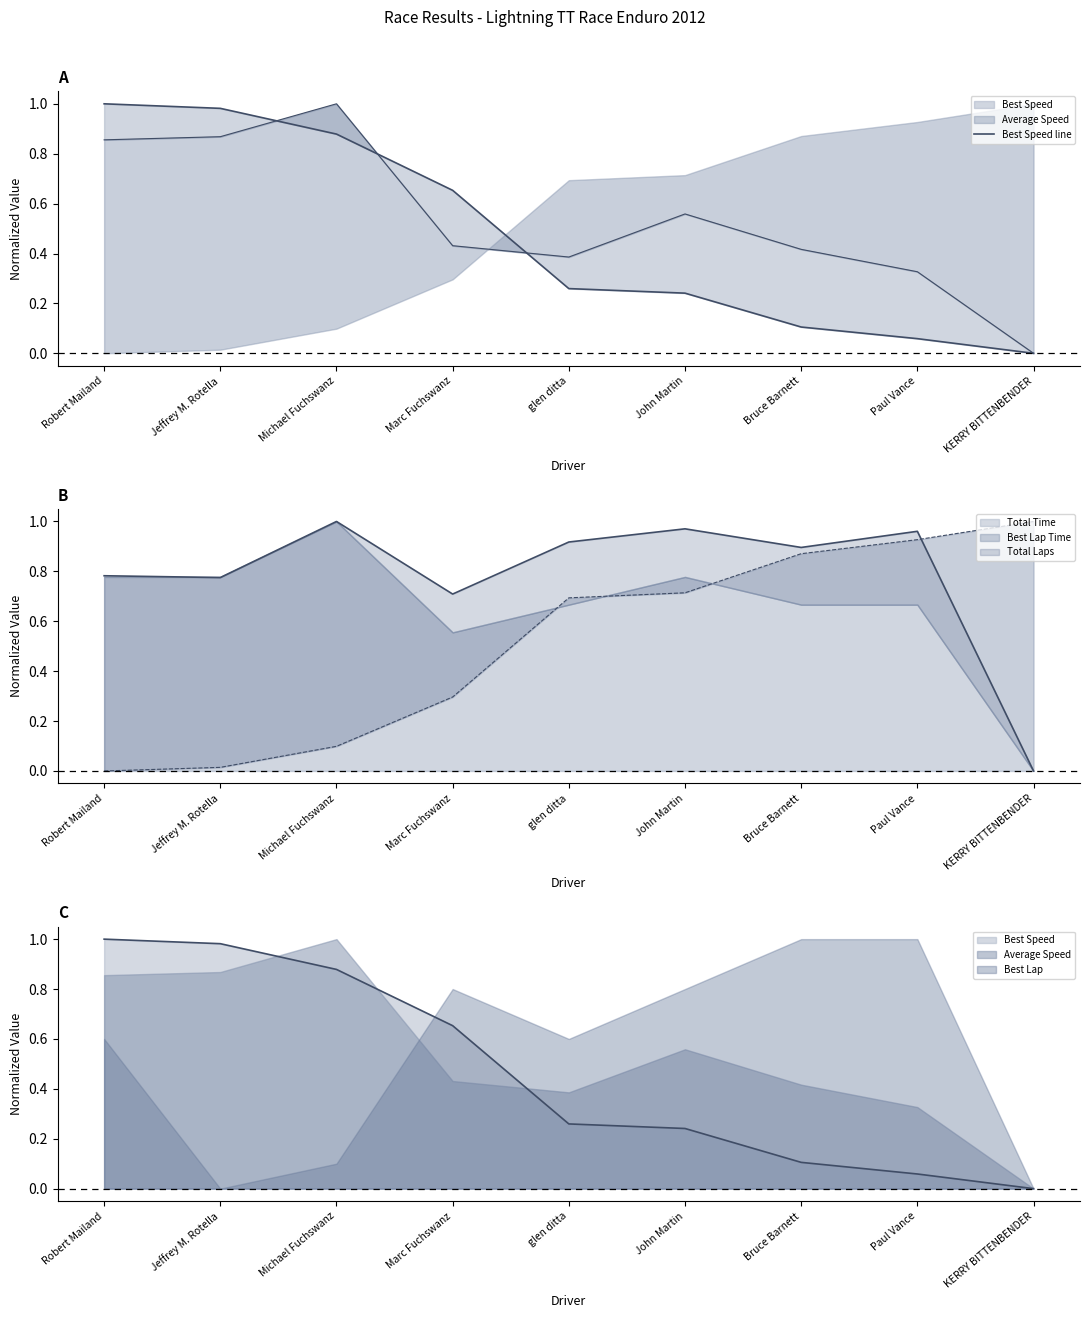

How many positive values are there?

8